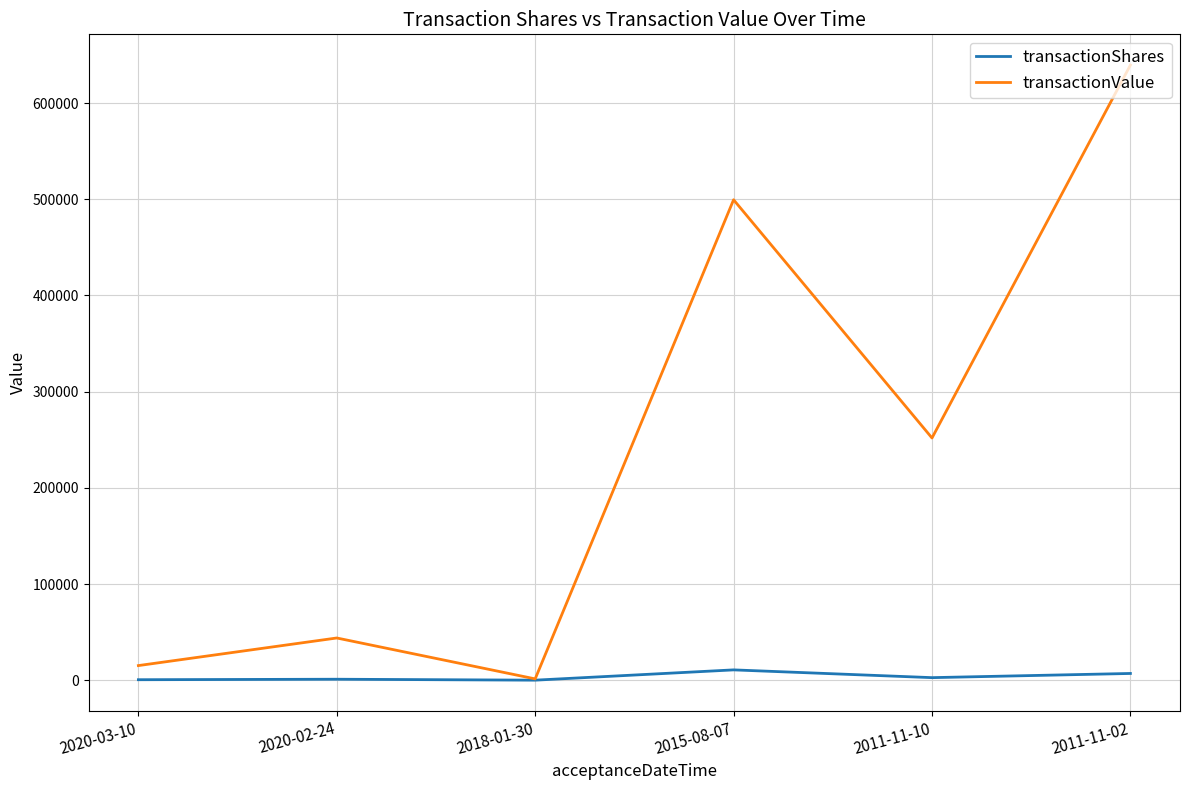

Which series has the widest spread of values?

transactionValue